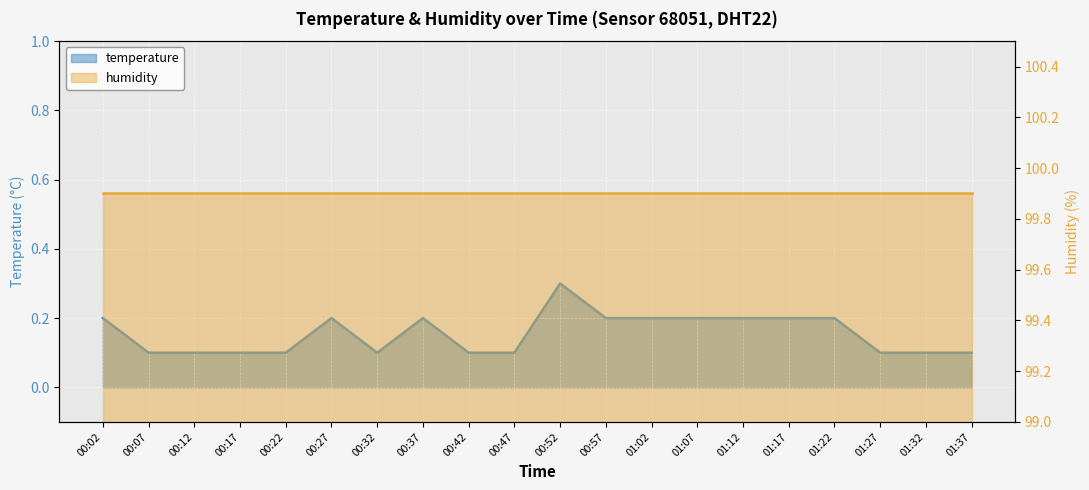

Does the chart display data point markers on the line(s)?

No